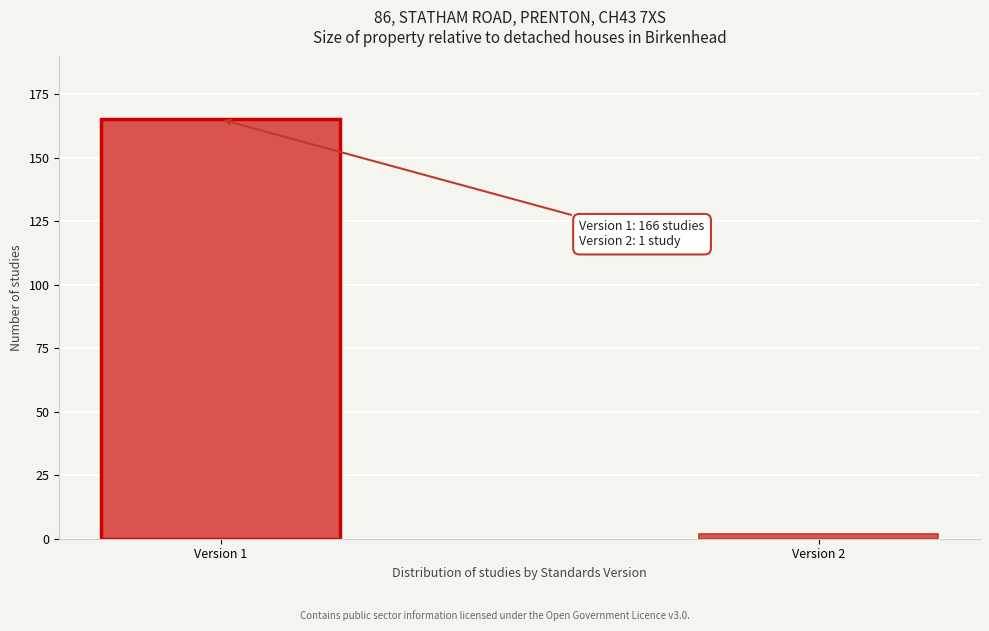

Reading right to left, list all the values displayed in this chart.

Version 2=2	Version 1=165